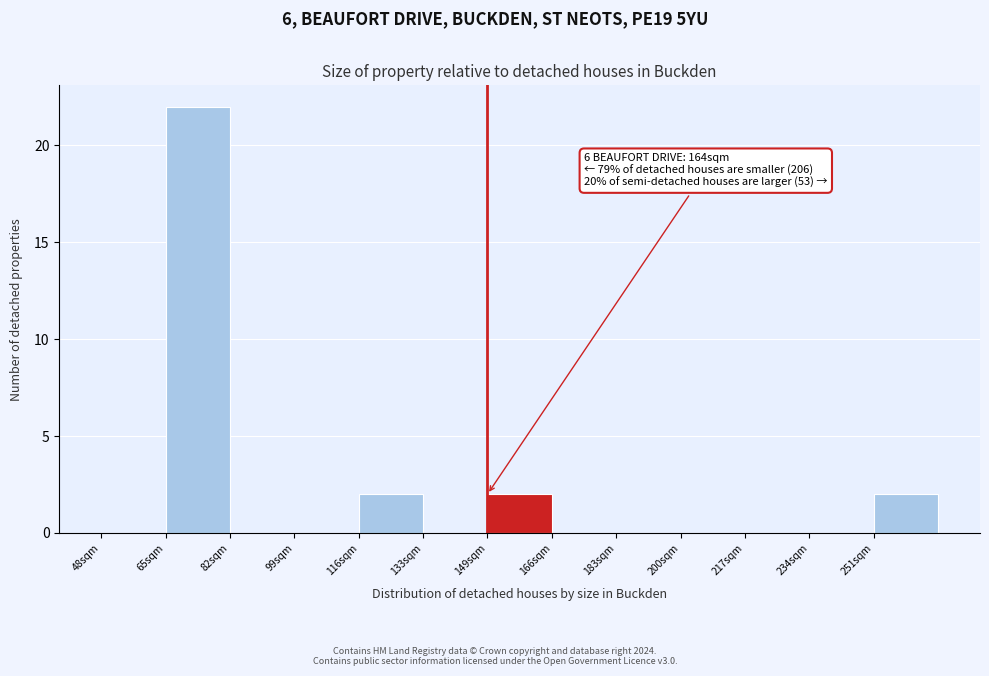

Reading left to right, extract all data points from this chart.

48sqm=0	65sqm=22	82sqm=0	99sqm=0	116sqm=2	133sqm=0	149sqm=2	166sqm=0	183sqm=0	200sqm=0	217sqm=0	234sqm=0	251sqm=2